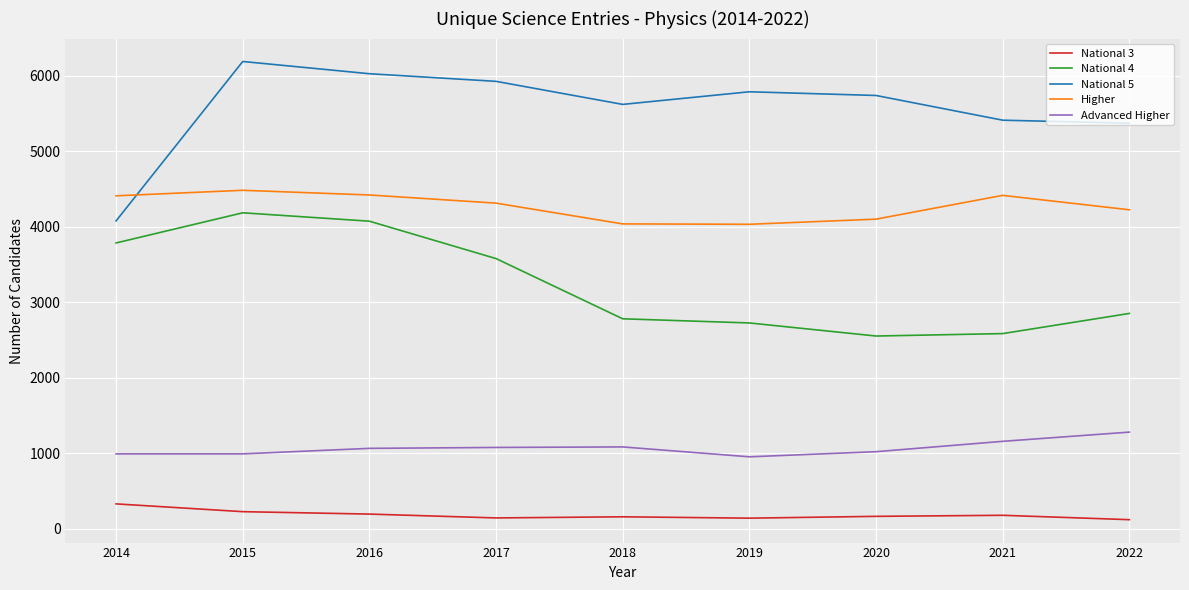

Is it true that Higher equals 4032 at 2019?

True